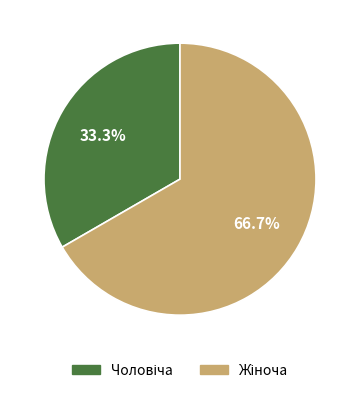

To the nearest percent, what is the difference between the largest and smallest slice percentages?

33%